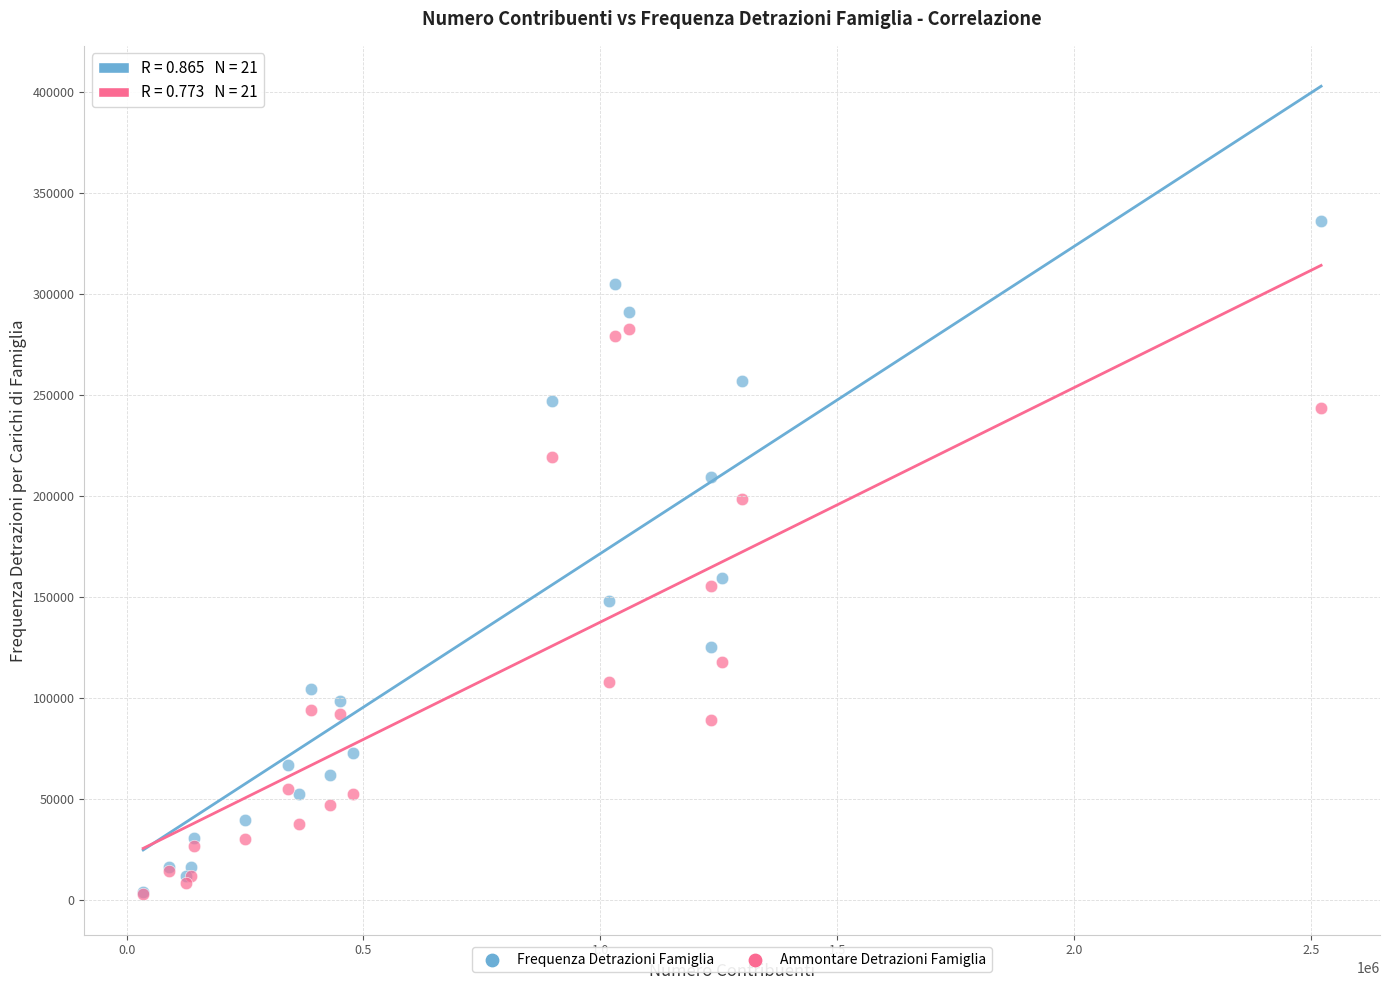

In the Ammontare Detrazioni Famiglia series, what Y value is closest to 142725?

155369